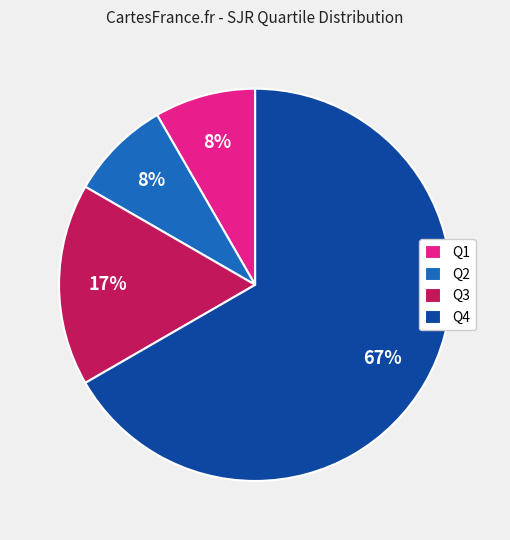

Do Q4 and Q1 together represent more than half of the pie?

Yes